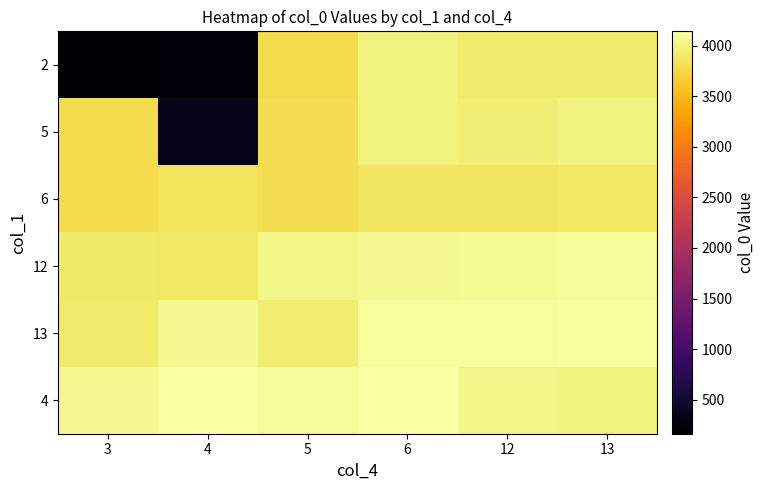

Which series has the widest spread of values?

2